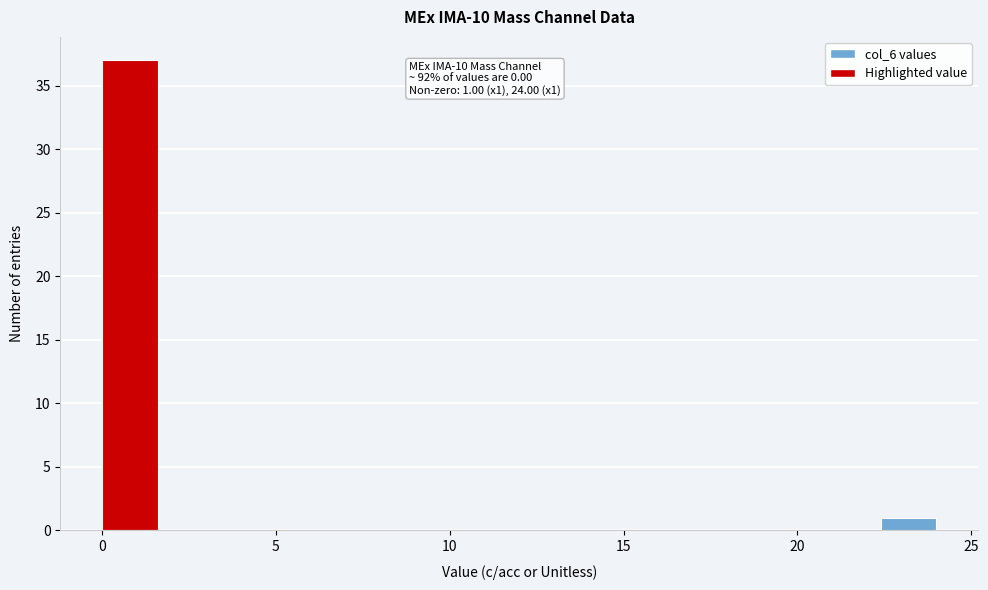

Around what value on the x-axis is the tallest bar? Give the approximate position of its centre, as read against the axis.

1.0